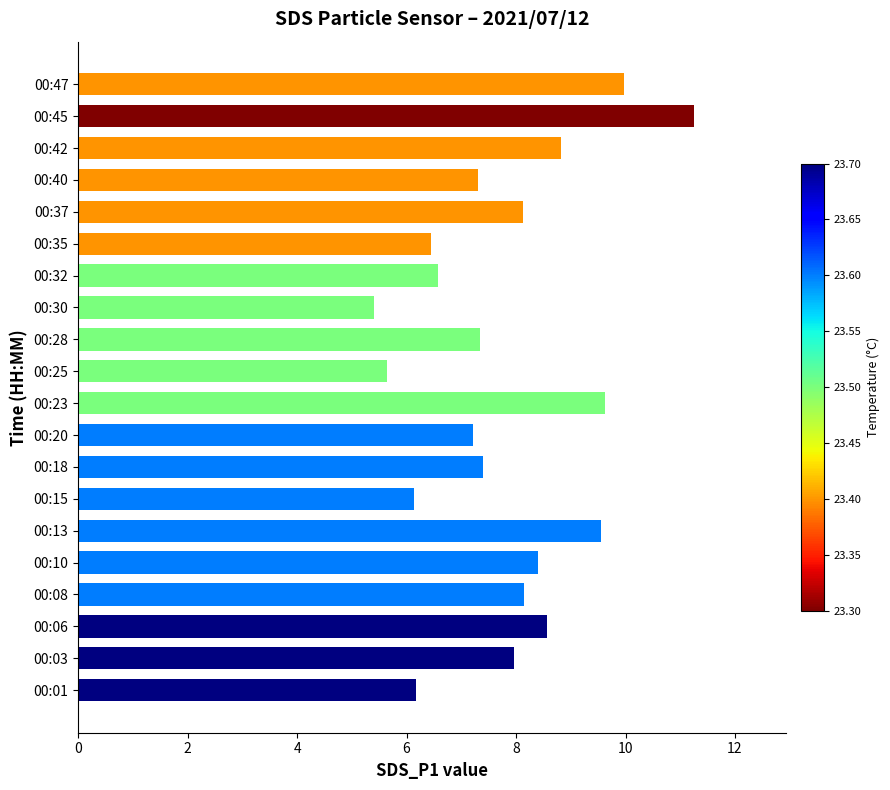

Read the value at 00:35.

6.5